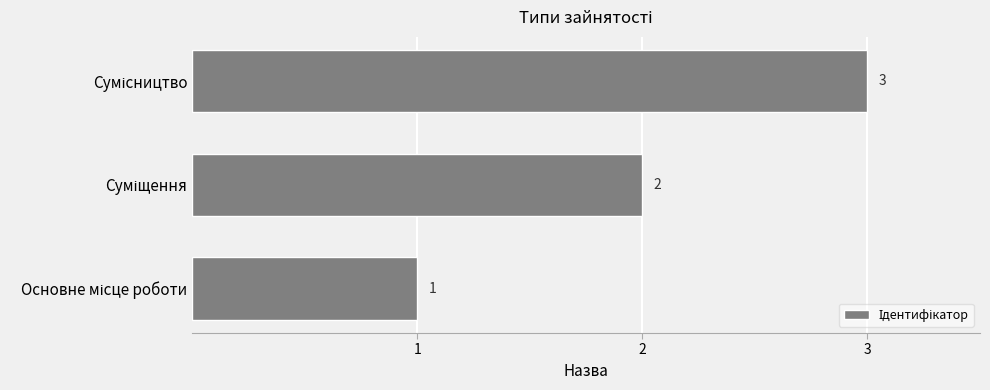

Are the bars horizontal?

Yes